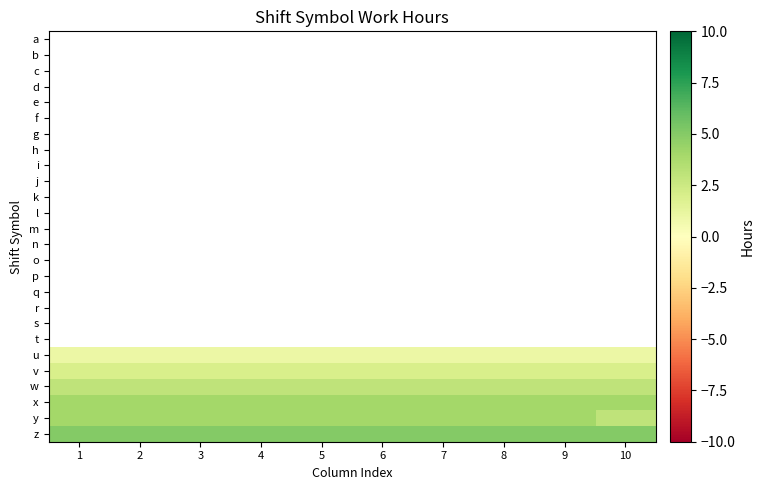

The v series shows 1.3 at 8. True or false?

False